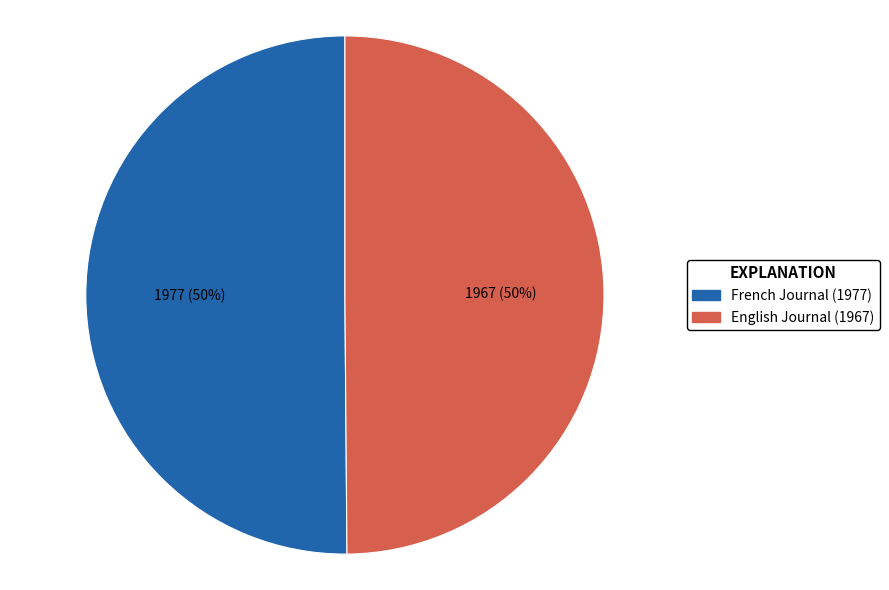

To the nearest percent, what percentage of the pie is English Journal (1967)?

50%